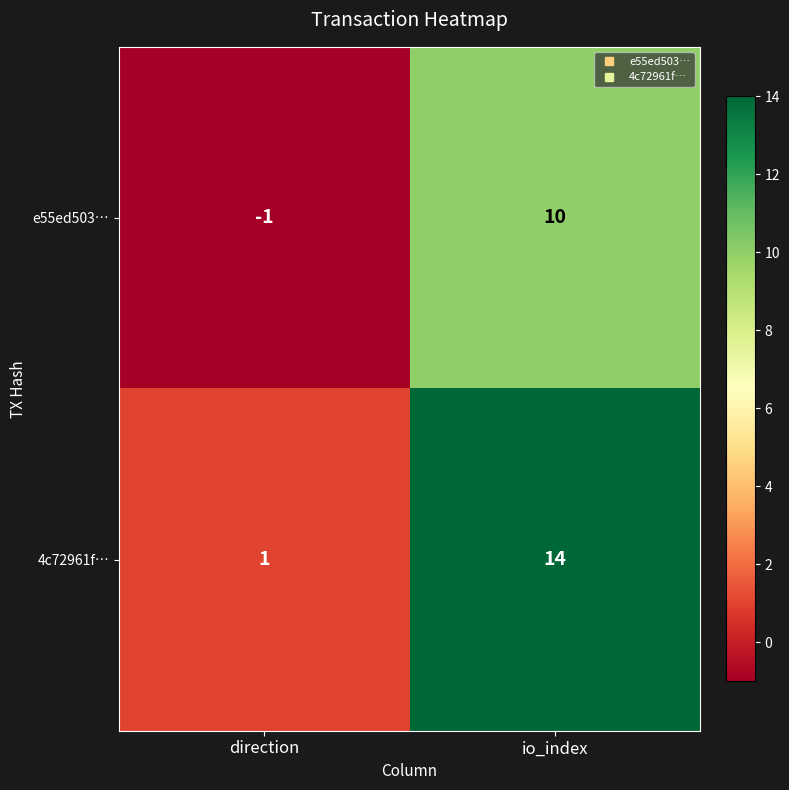

True or false: e55ed503… has a value of -1 at direction.

True